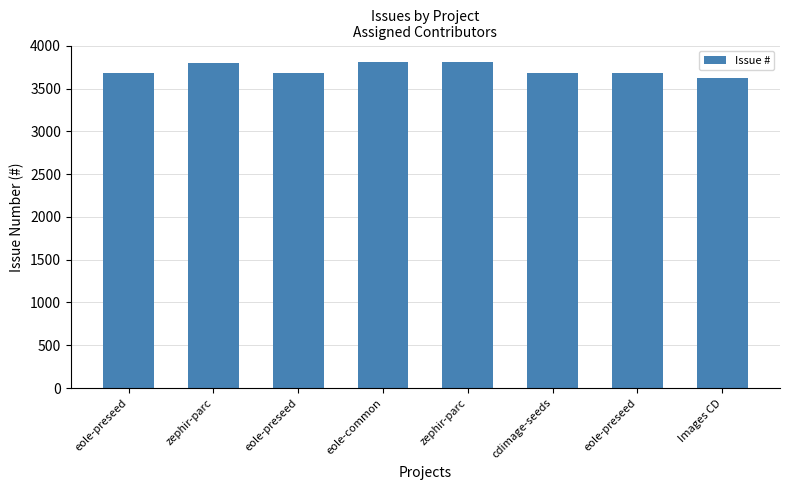

What is the label of the 2nd bar from the right?

eole-preseed